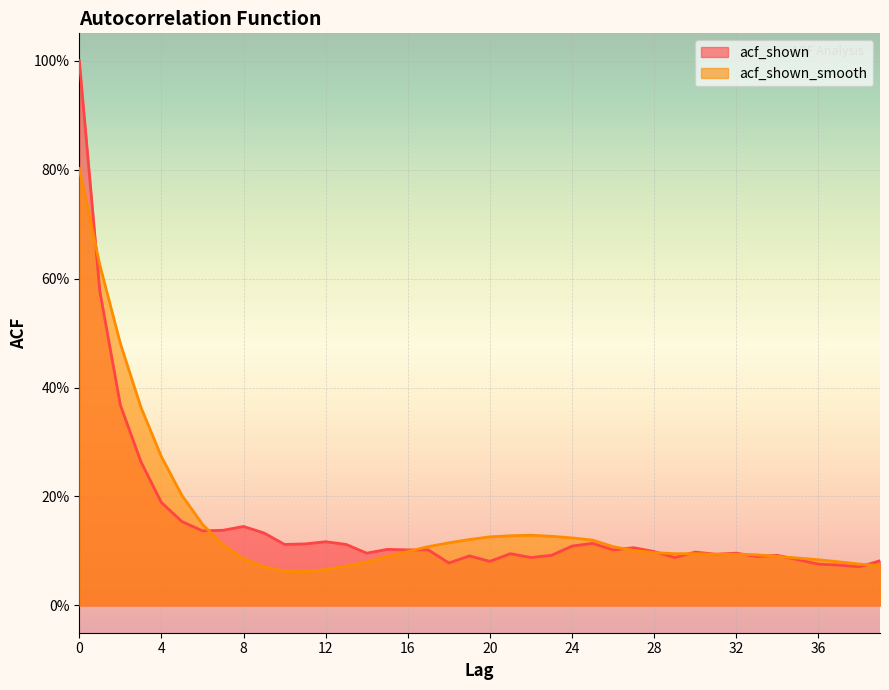

Where is the first local minimum for acf_shown?

6